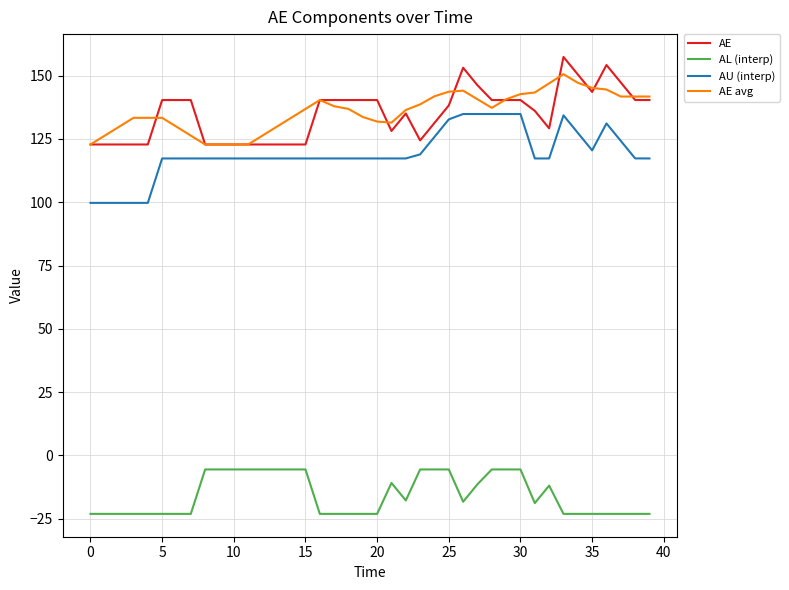

What is the minimum value shown in the chart?

-23.1